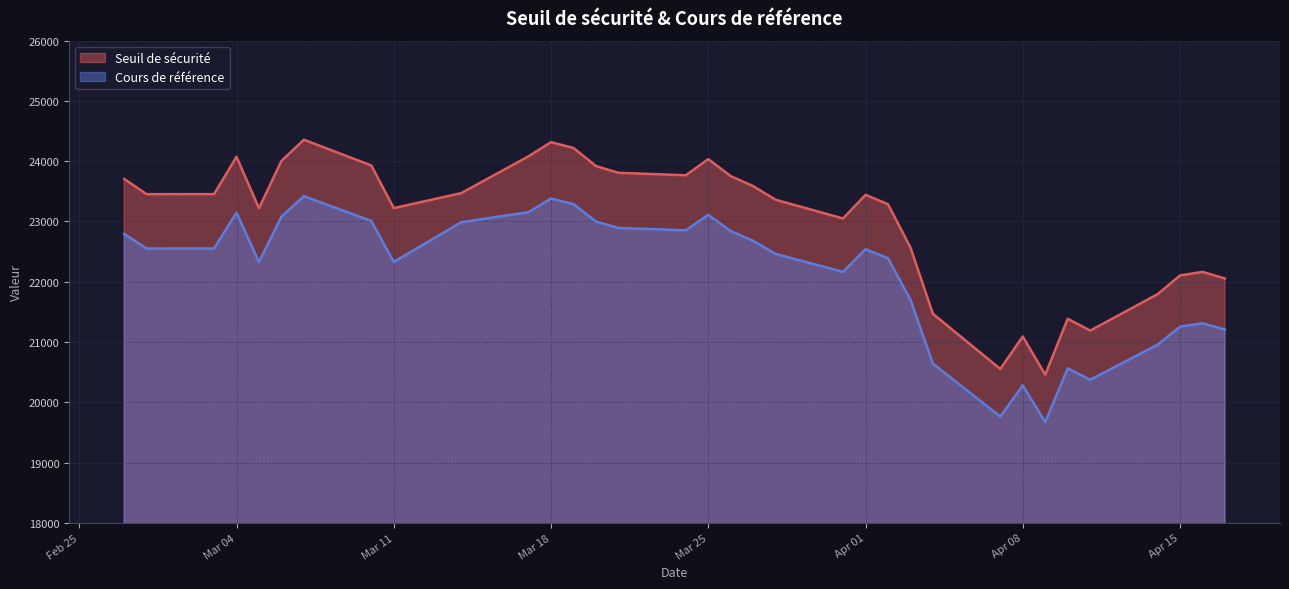

What is the smallest value displayed?

19670.9